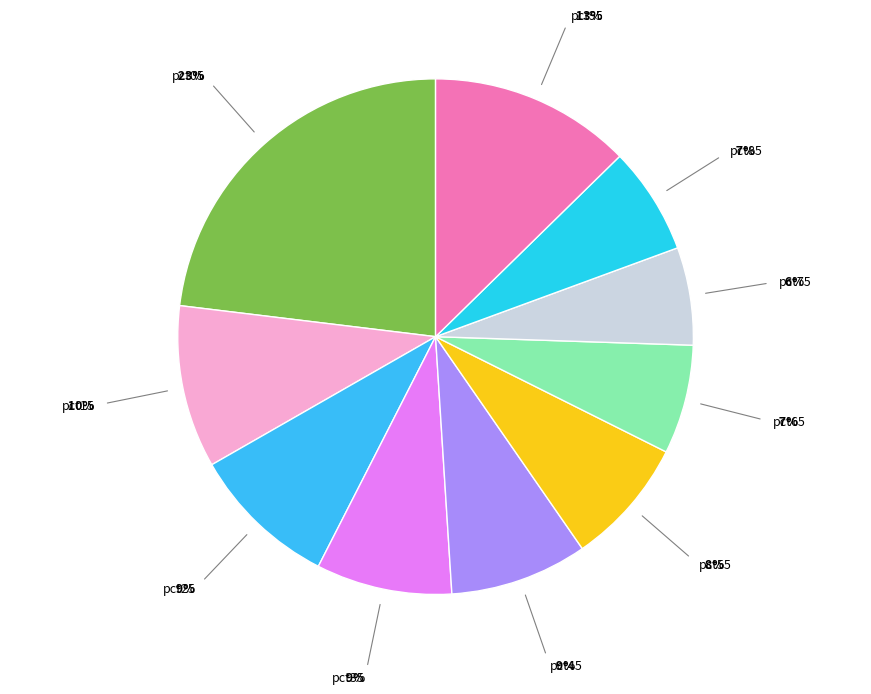

Count the number of slices in the pie.

10